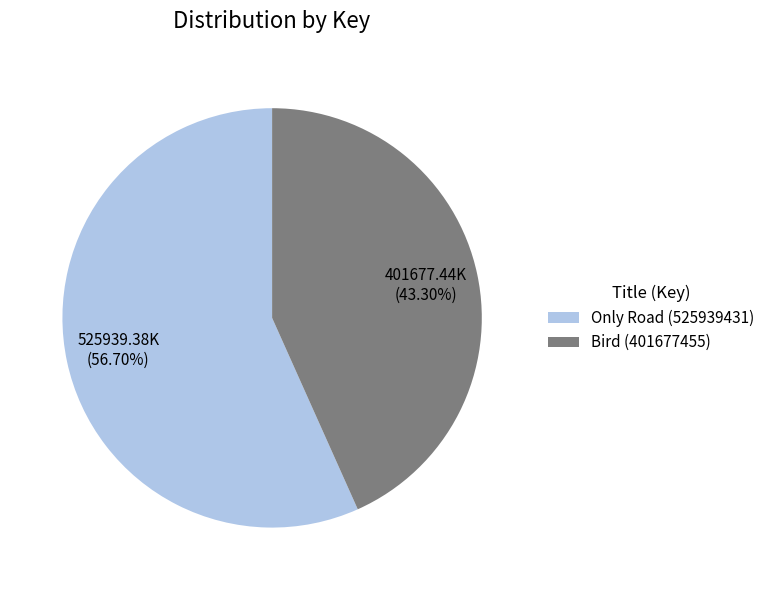

Is there any slice that represents more than half of the pie?

Yes